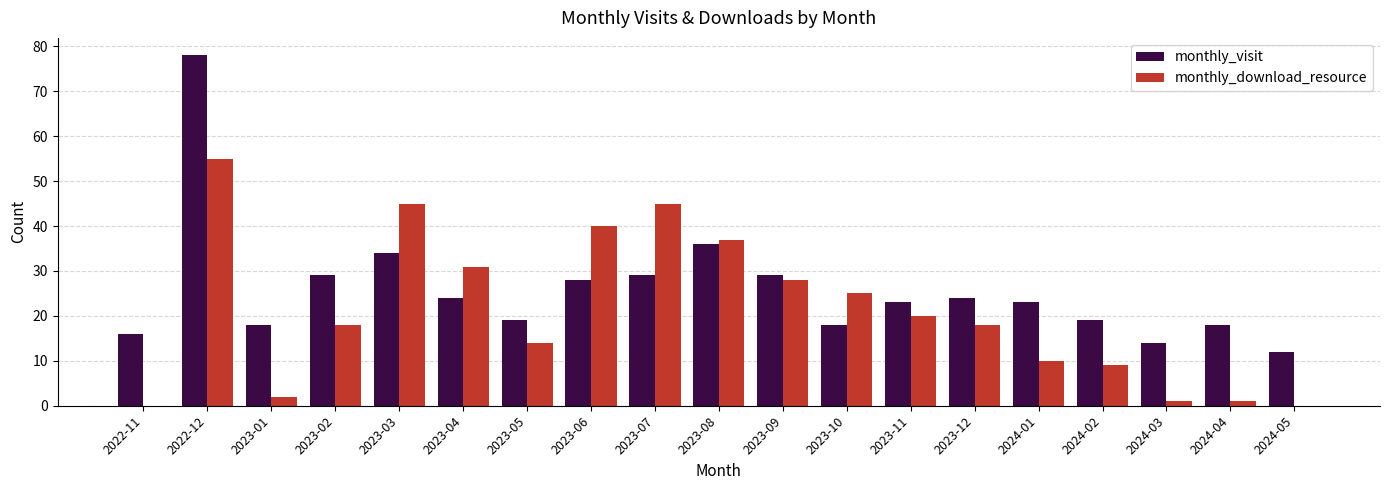

Reading right to left, list all the values displayed in this chart.

monthly_visit: 12	18	14	19	23	24	23	18	29	36	29	28	19	24	34	29	18	78	16
monthly_download_resource: 0	1	1	9	10	18	20	25	28	37	45	40	14	31	45	18	2	55	0